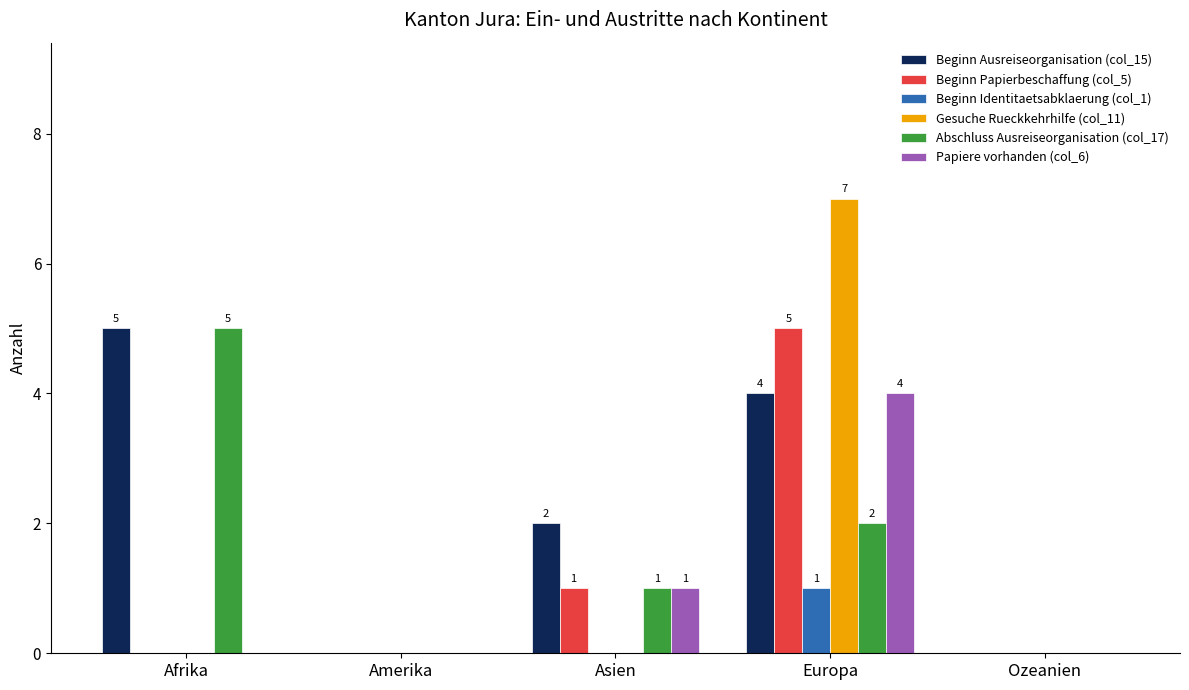

Which label corresponds to the largest value in the chart?

Europa